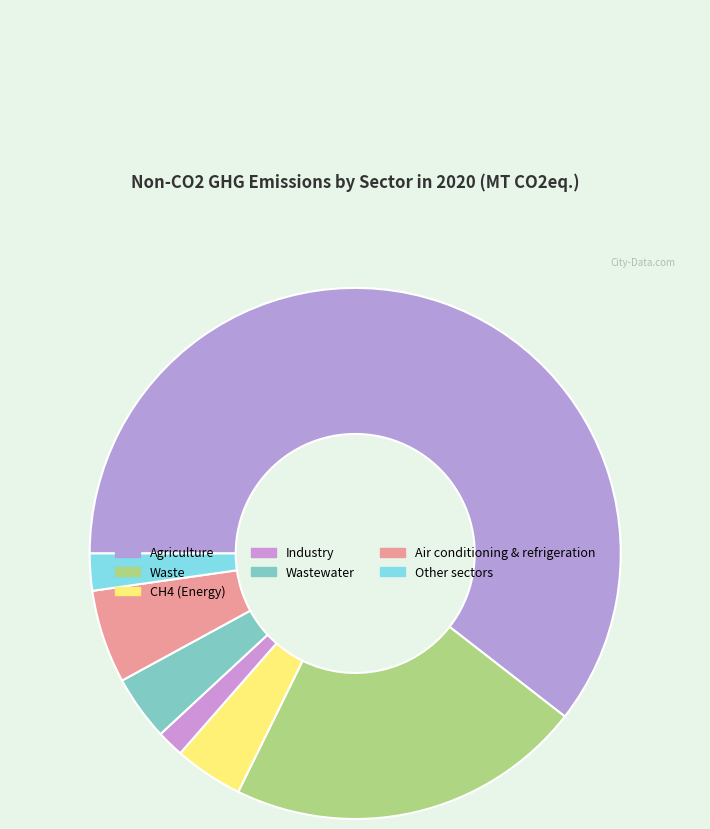

What is the total percentage of Air conditioning & refrigeration and Other sectors?

7.9%